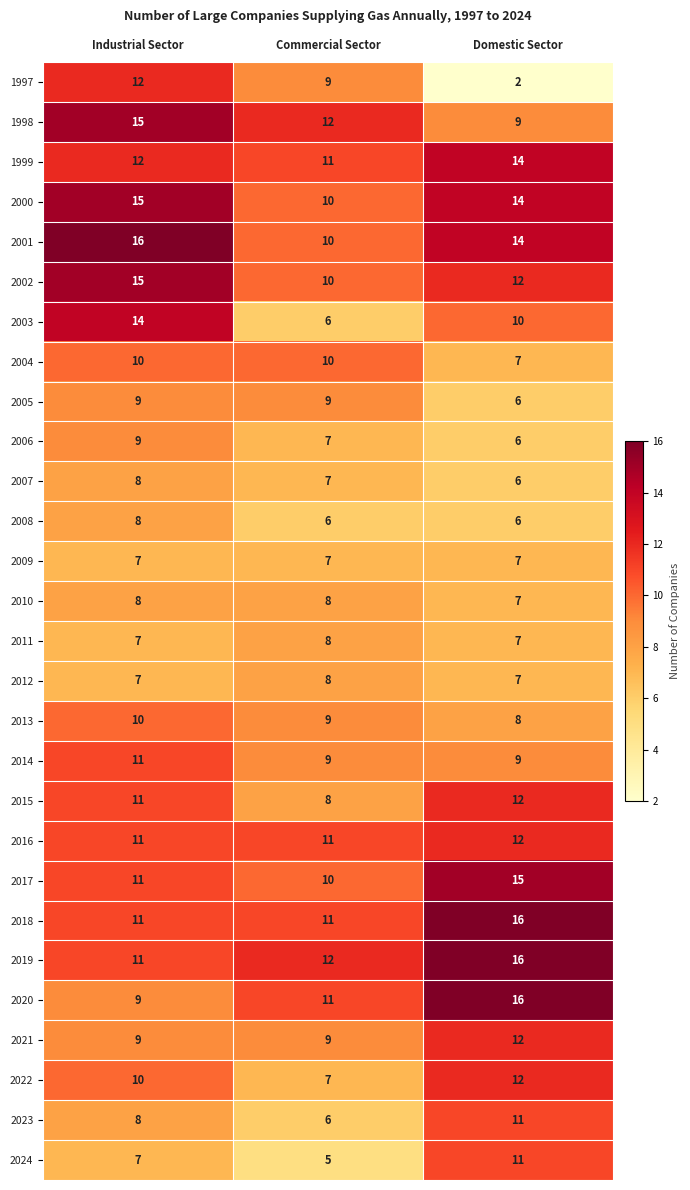

How many data points does each series have?

3